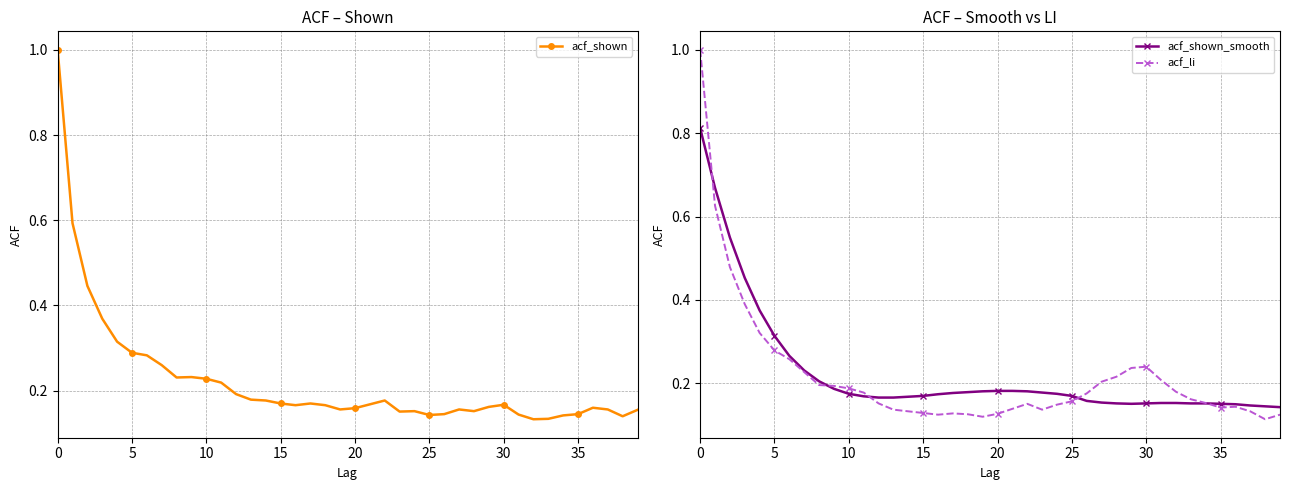

Where is acf_shown nearest to the value 0?

32